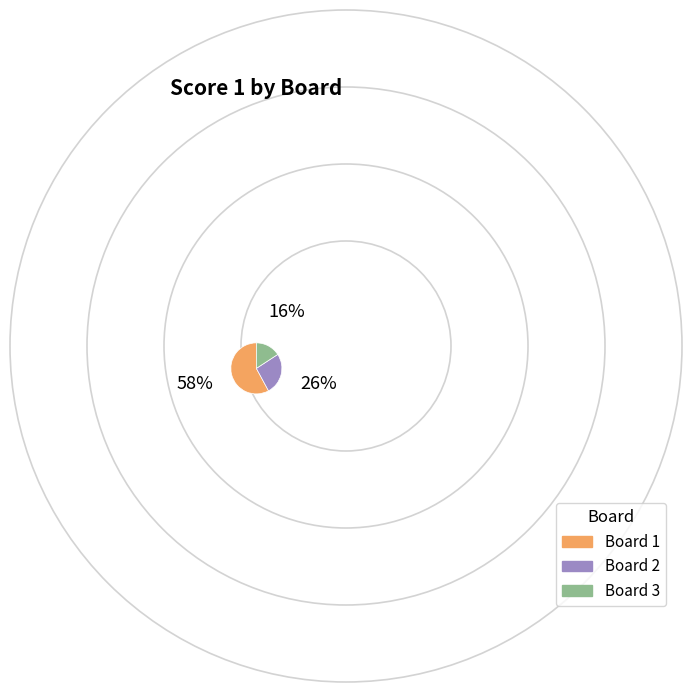

Which slice represents more than half of the pie?

Board 1